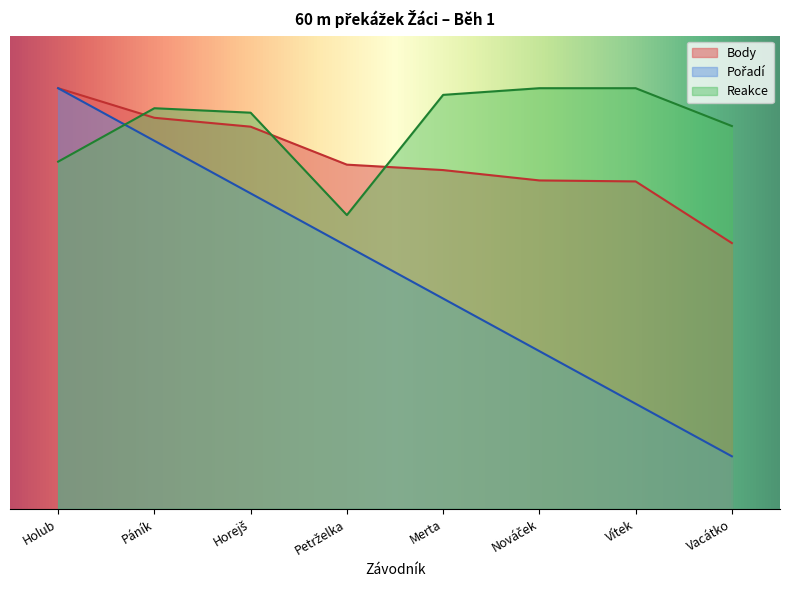

At which category is the sum across all series the highest?

Holub